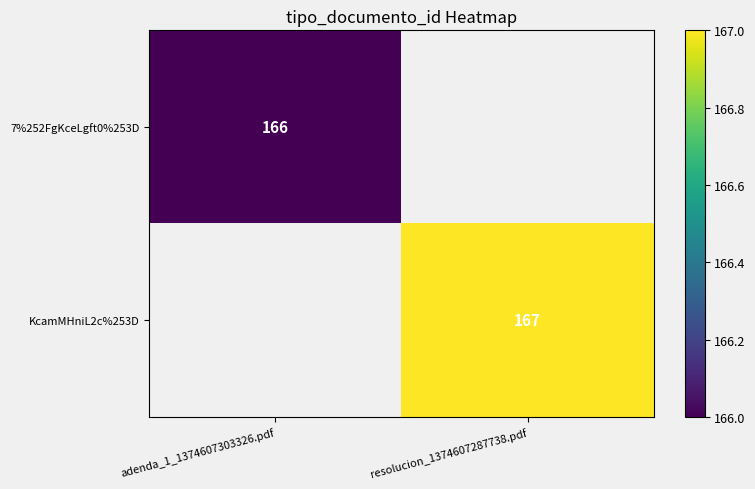

Is it true that KcamMHniL2c%253D equals 167 at resolucion_1374607287738.pdf?

True